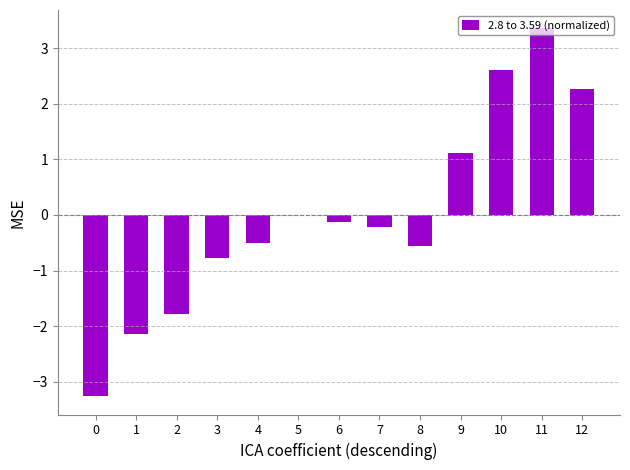

What is the change in value from 8 to 12?

+2.8